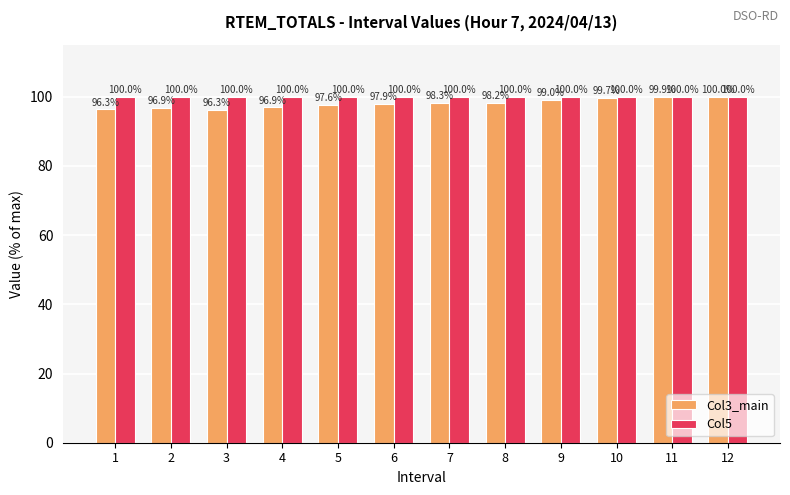

What is the highest value of the Col3_main series?

100.0